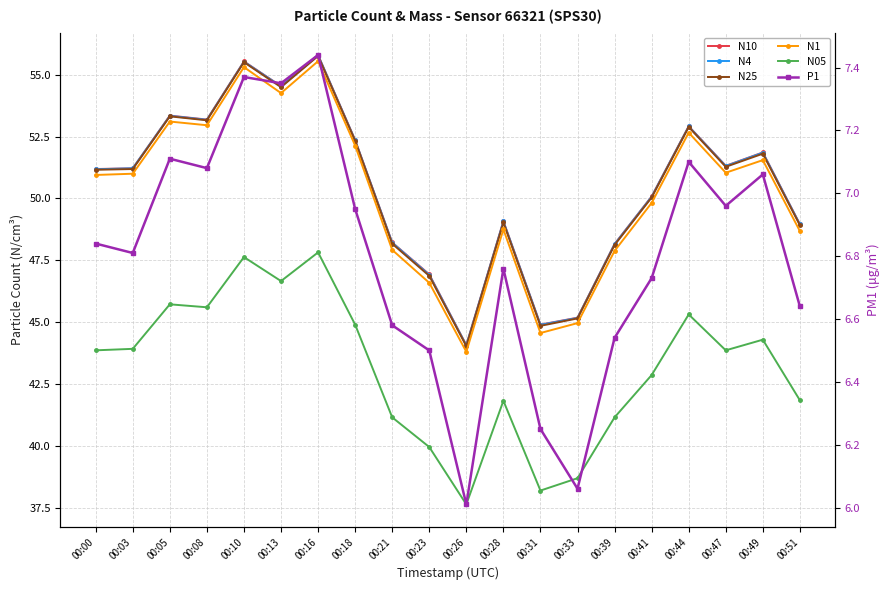

True or false: N4 and N25 cross at least once.

False